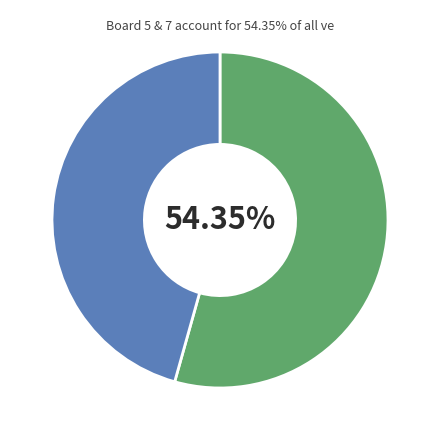

Is there any slice that represents more than half of the pie?

Yes